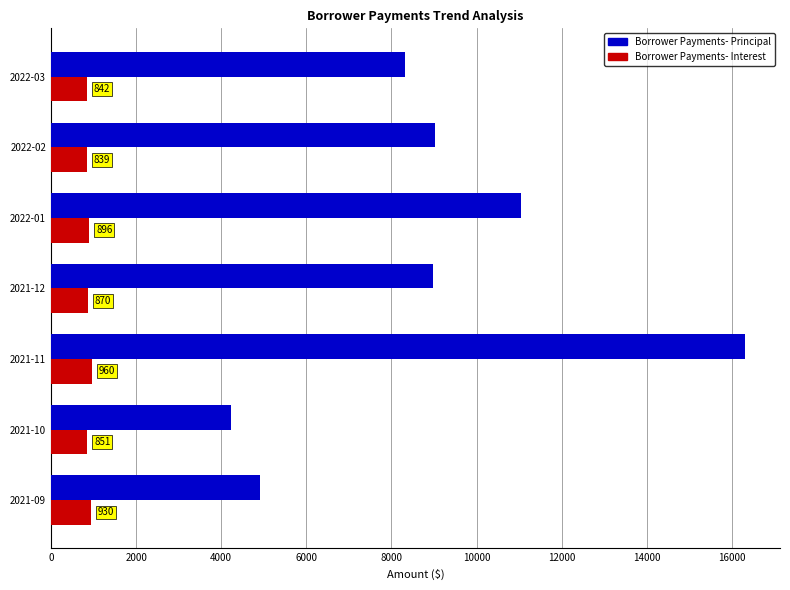

Rank the series by their maximum value, from lowest to highest.

Borrower Payments- Interest, Borrower Payments- Principal